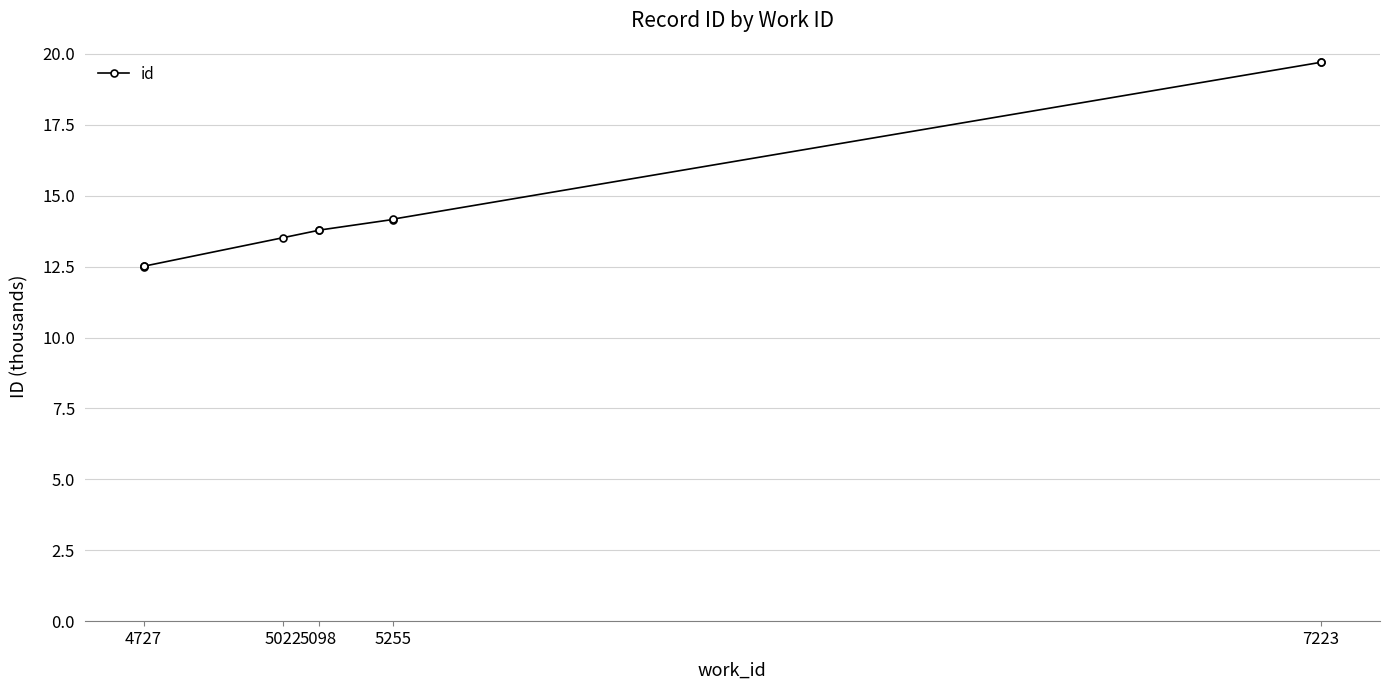

True or false: there are more than 0 points higher than both neighbors.

False